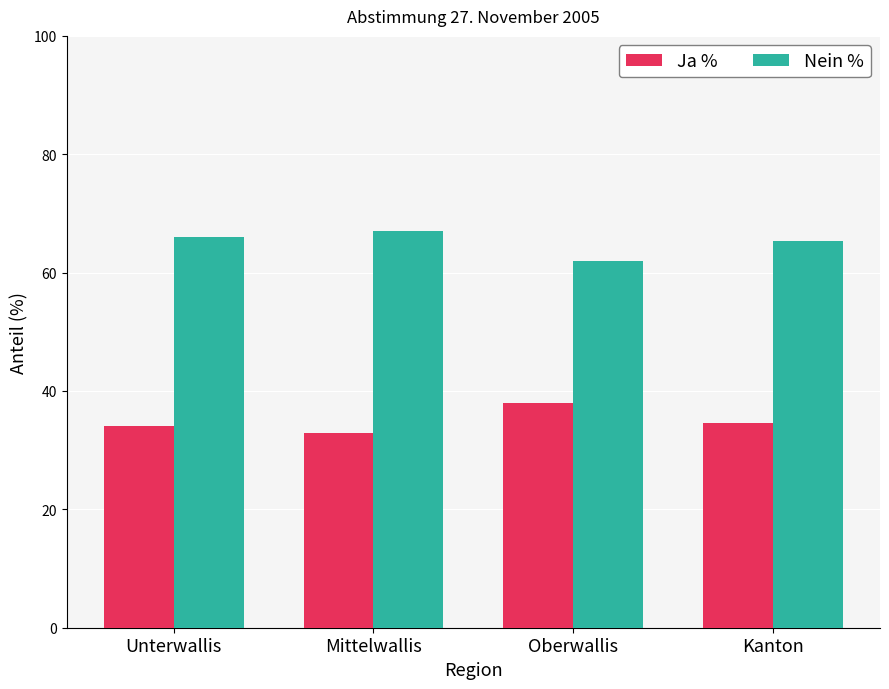

The value of Ja % at Unterwallis is 34.0. True or false?

True